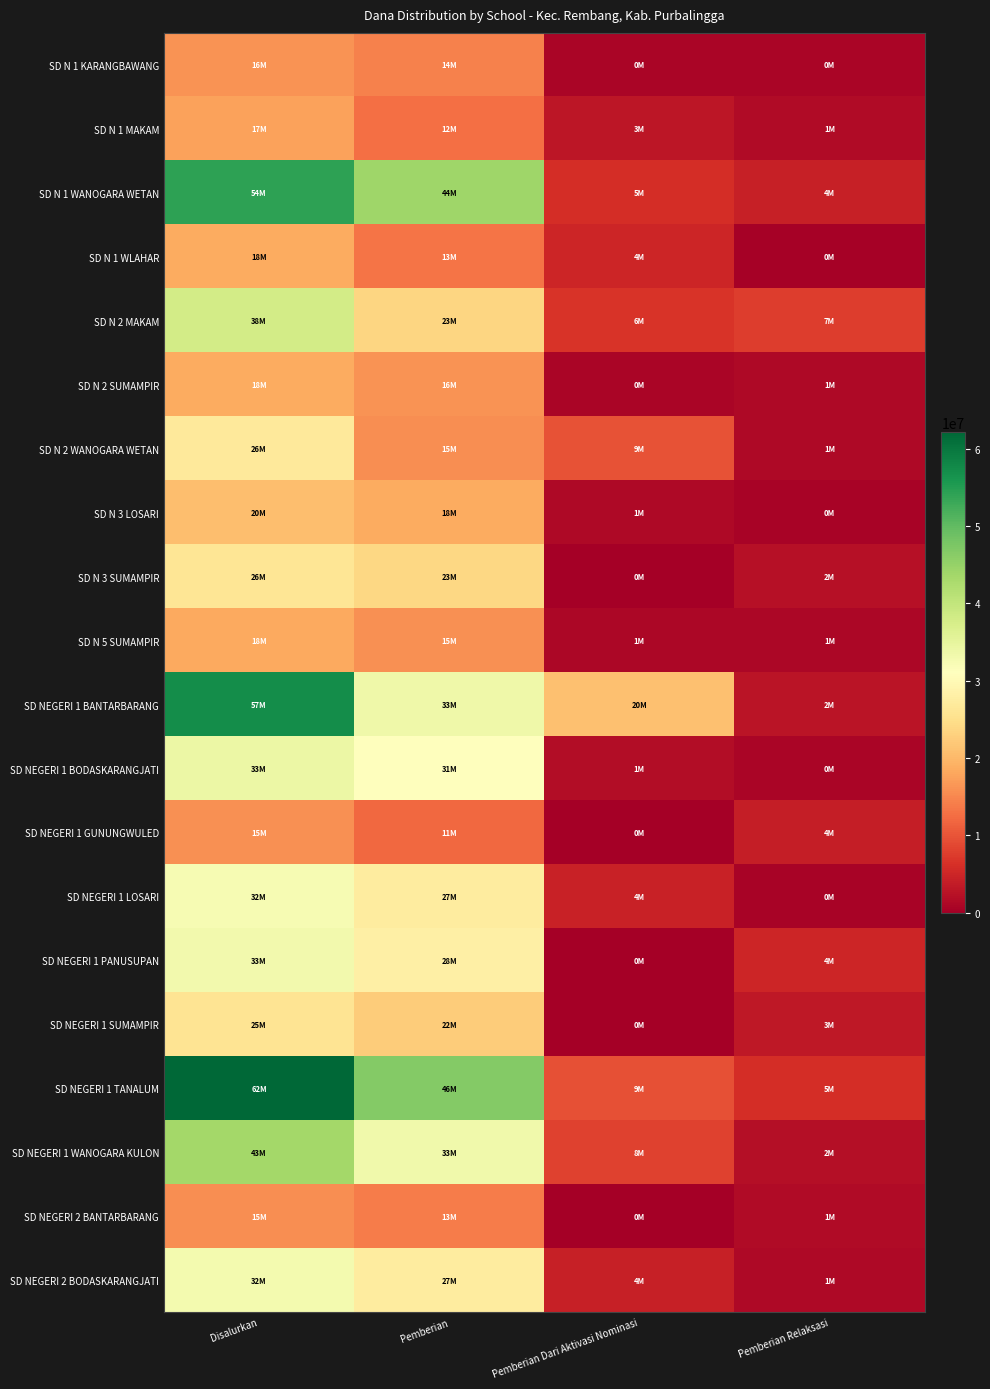

What is the maximum value shown in the chart?

62100000